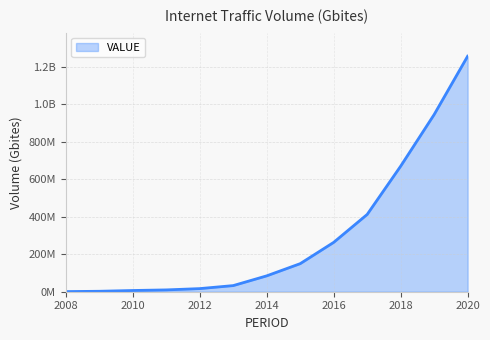

Reading left to right, list all the values displayed in this chart.

701715.0	2378732.0	6509426.0	9700754.0	16618004.0	32719551.0	84743519.0	149874789.0	263594864.0	412685874.0	670518376.0	946244260.8	1257812468.4